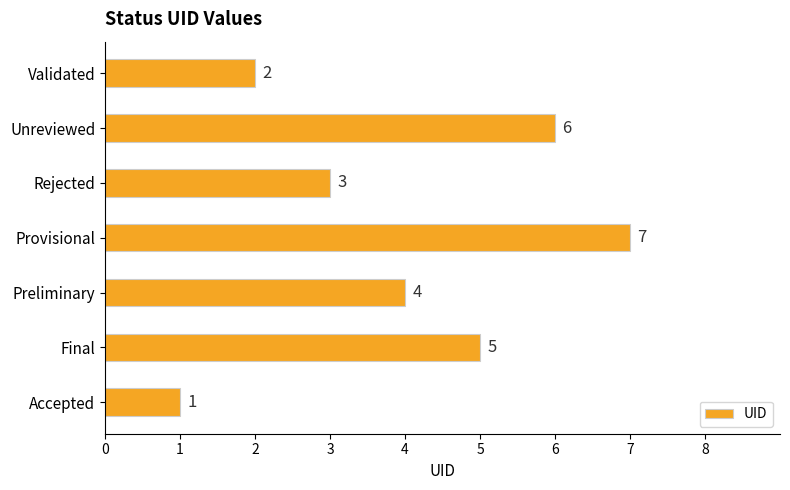

Approximately how many times larger is the value at Preliminary compared to Provisional?

0.6